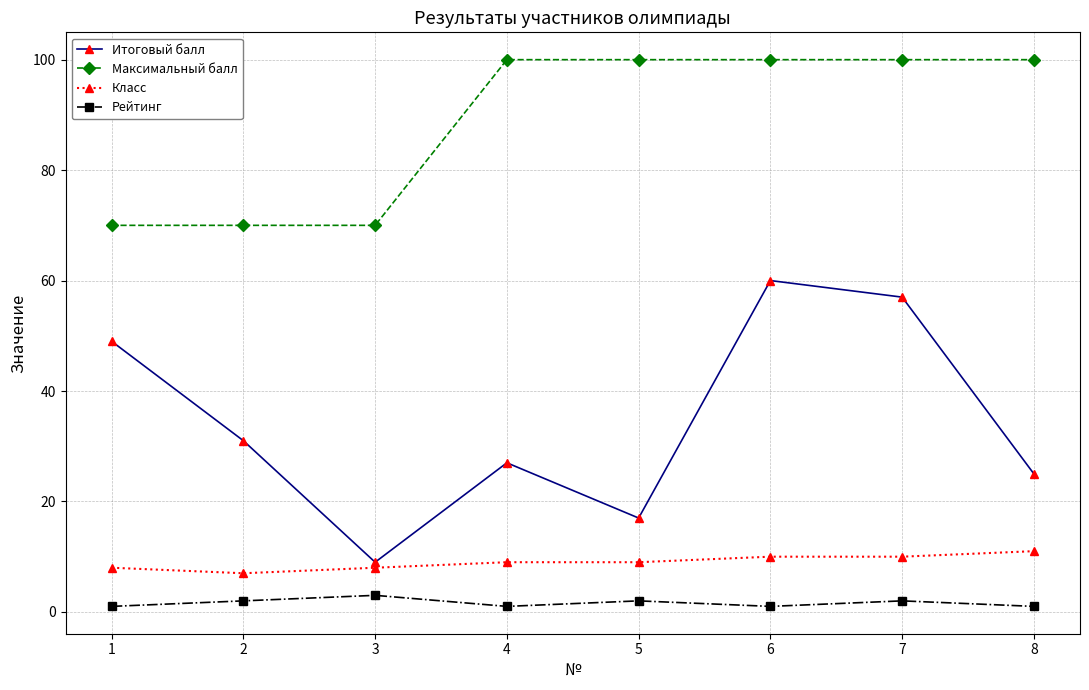

What is the value of the Класс point at the 3rd from the left?

8